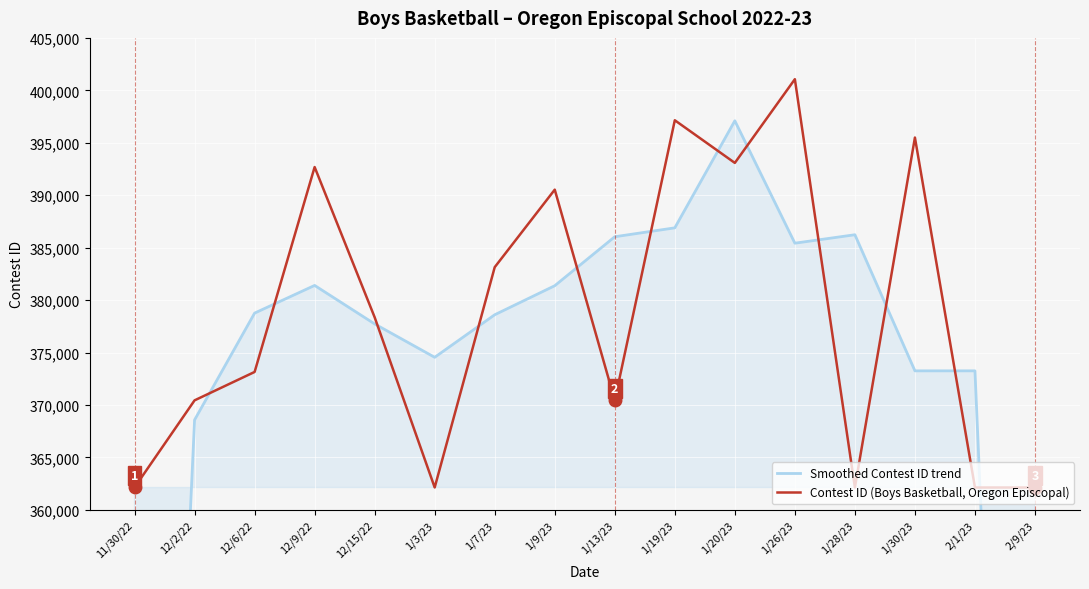

Rank the series by their average value, from highest to lowest.

Contest ID (Boys Basketball, Oregon Episcopal), Smoothed Contest ID trend